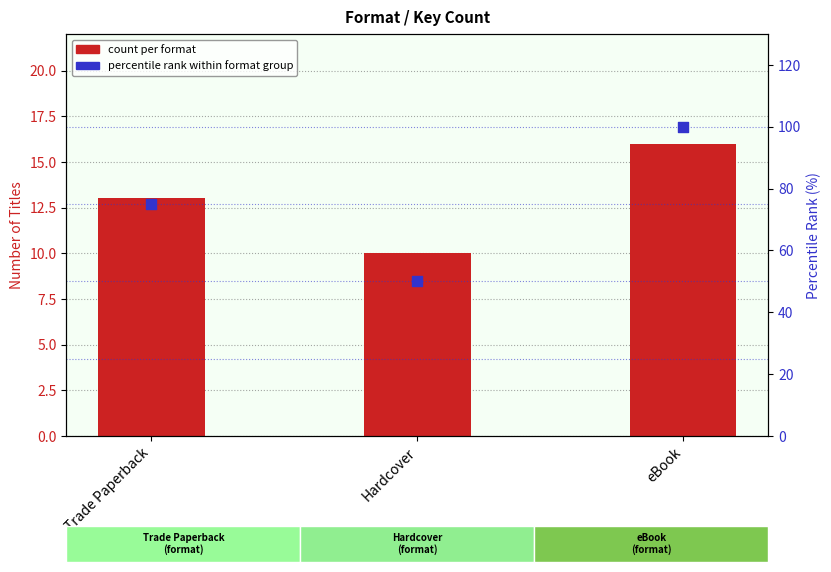

What are all the series names shown in the legend?

count per format, percentile rank within format group